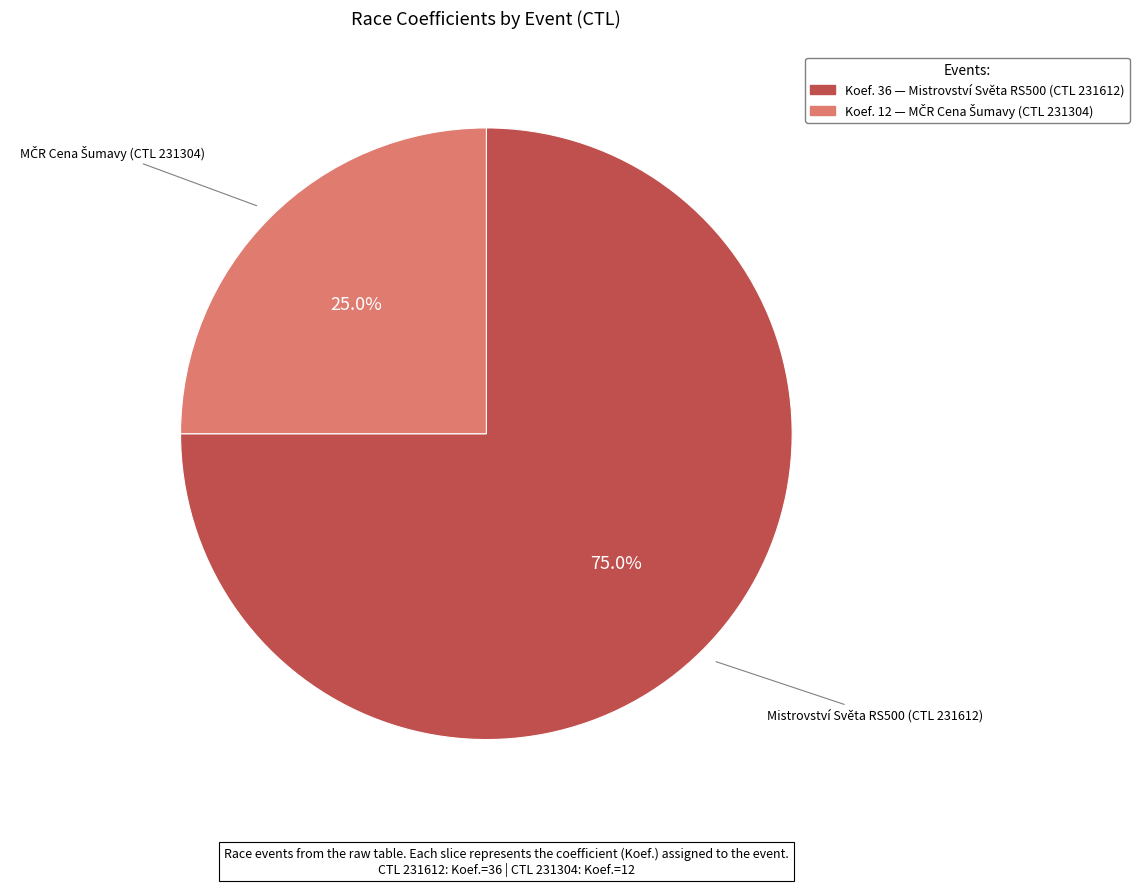

Is there any slice that represents more than half of the pie?

Yes